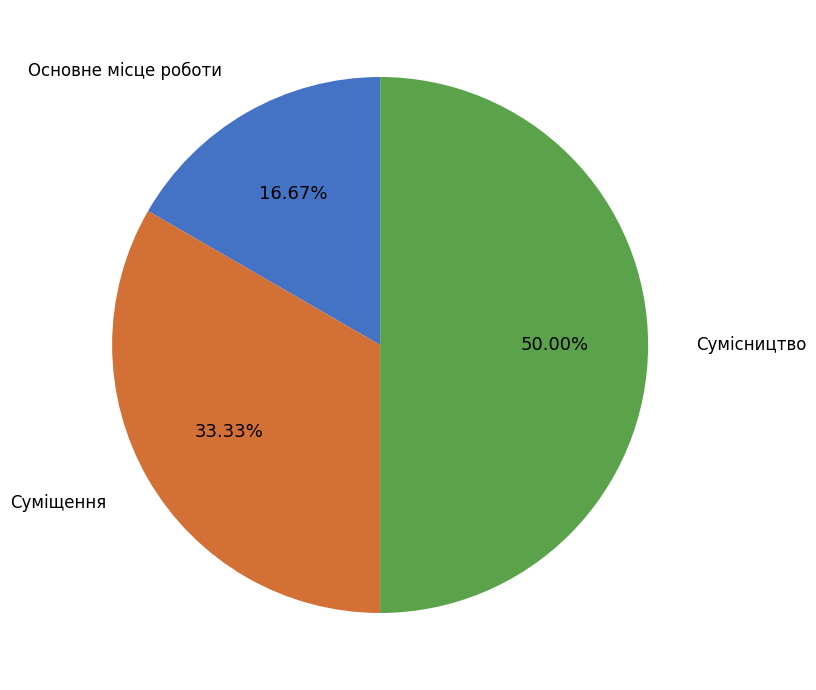

To the nearest percent, what portion does Основне місце роботи represent?

17%